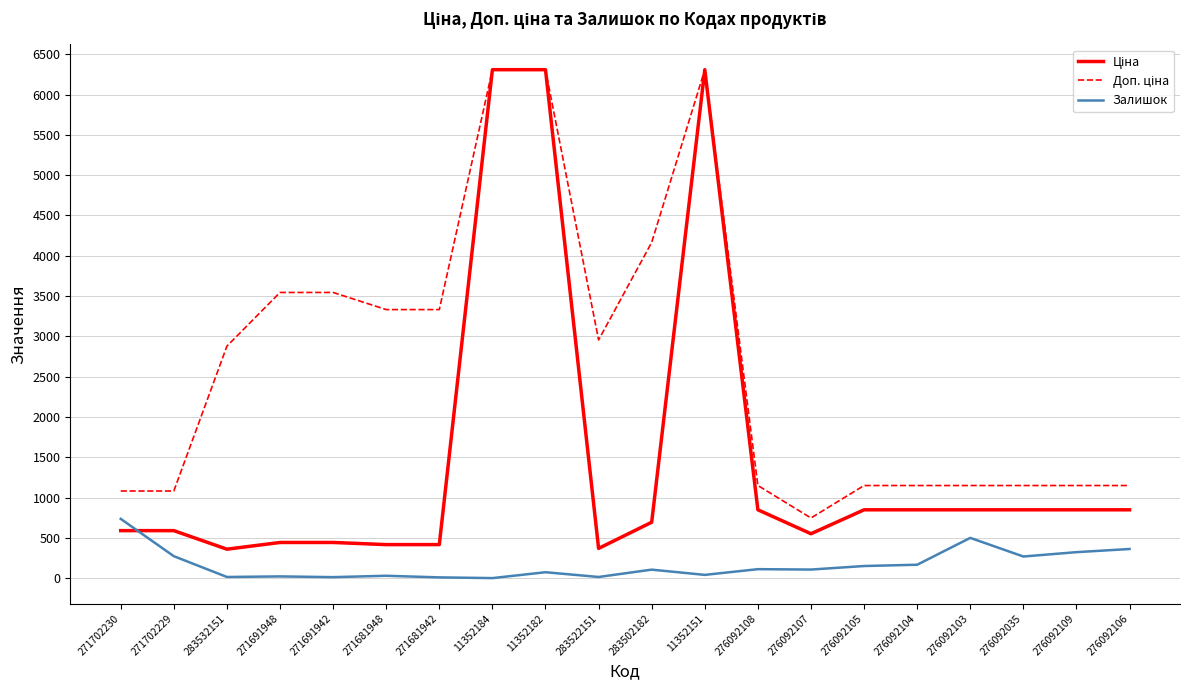

What is the maximum value shown in the chart?

6308.8